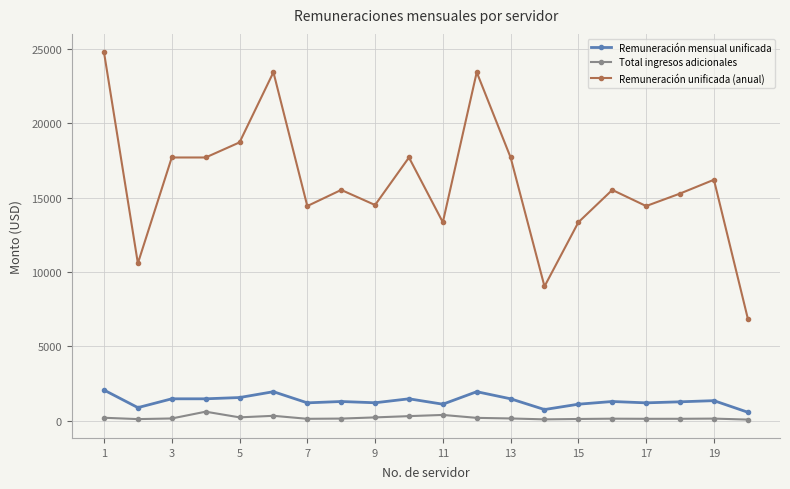

True or false: Remuneración mensual unificada has more than 0 points higher than both neighbors.

True